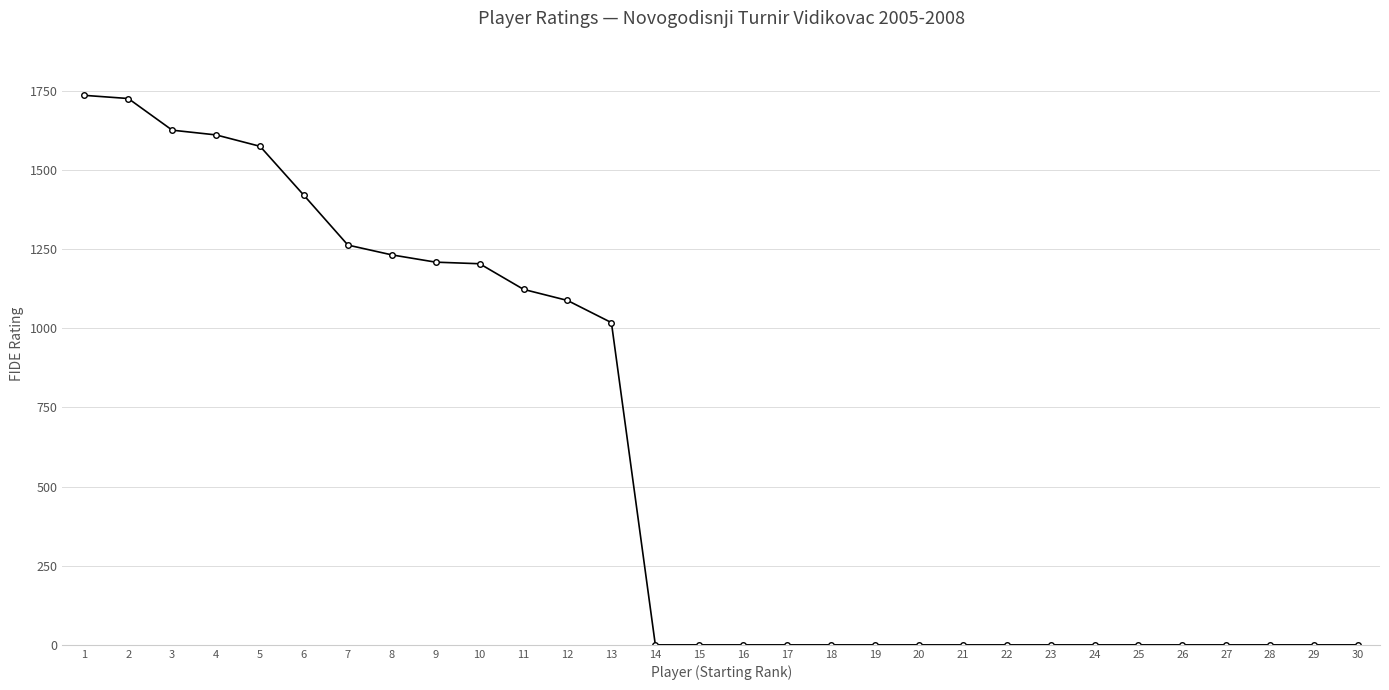

What is the difference between the values at 11 and 13?

105